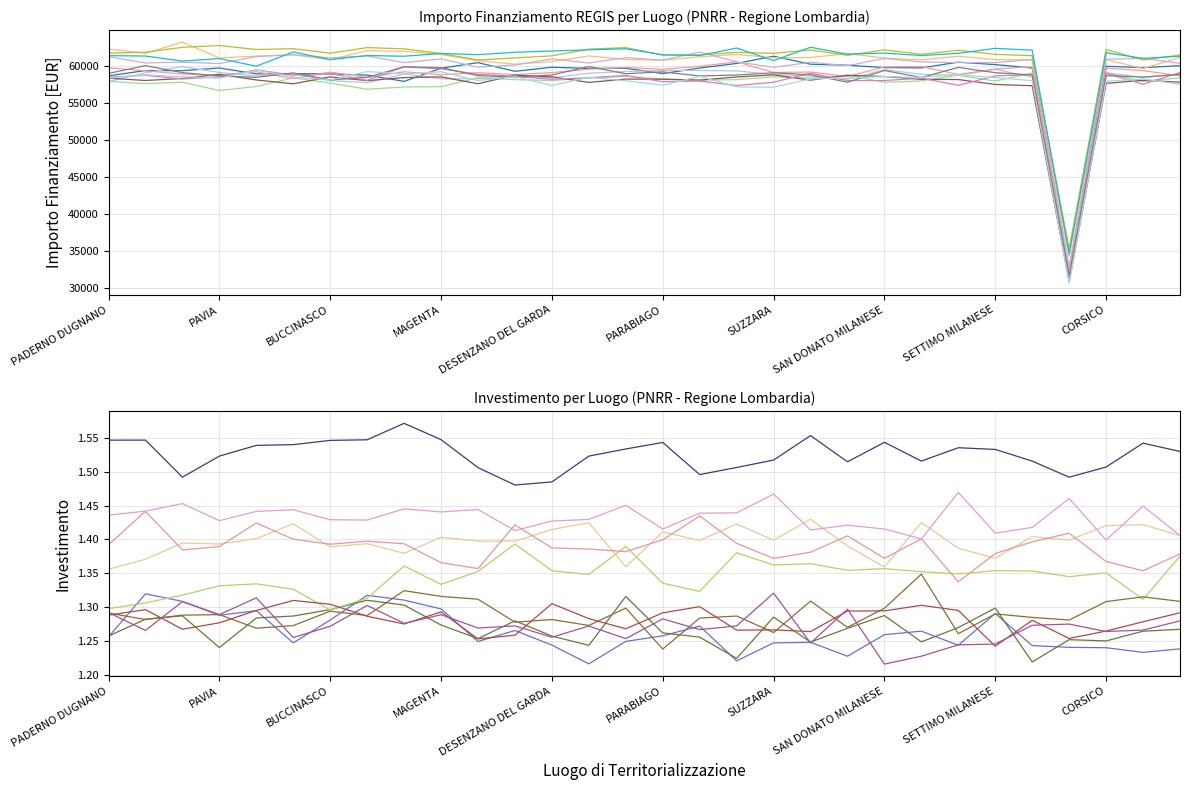

True or false: Fascia C has more than 0 points higher than both neighbors.

False